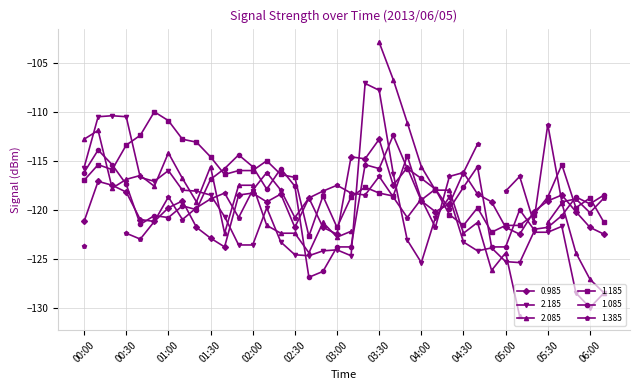

The 0.985 series shows -119.1 at 04:00. True or false?

True